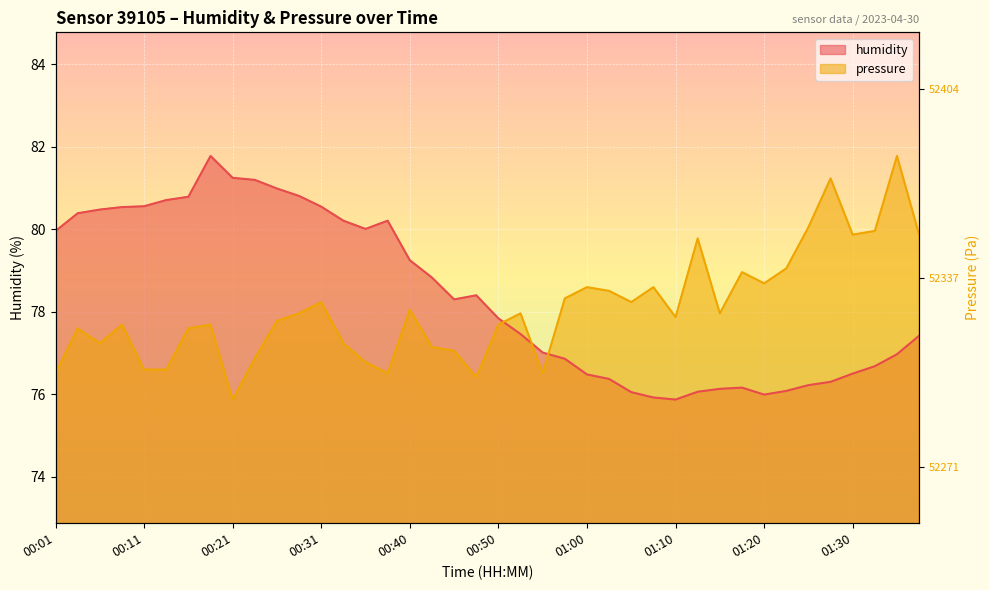

True or false: pressure_norm and humidity cross at least once.

True